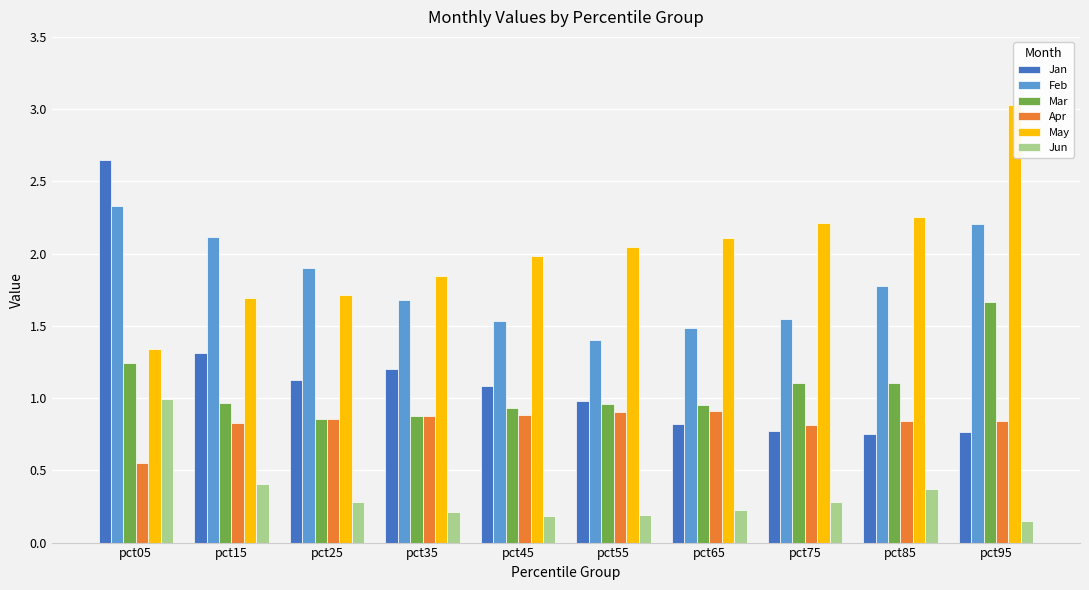

What is the value of the Mar bar at the 6th from the left?

1.0